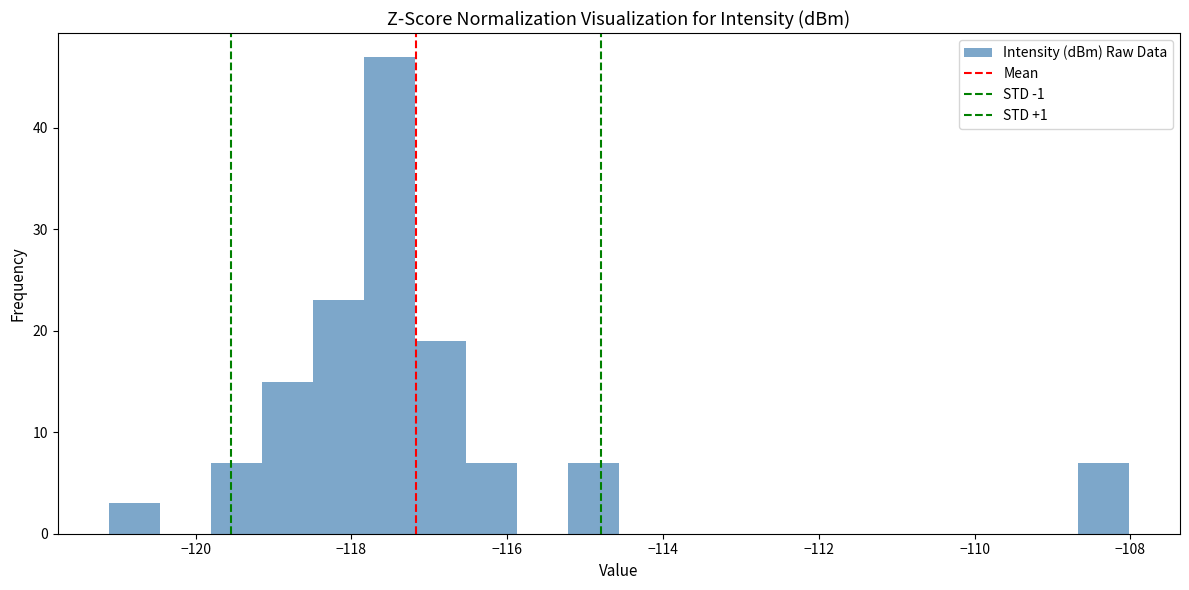

Around what value on the x-axis is the tallest bar? Give the approximate position of its centre, as read against the axis.

-117.6